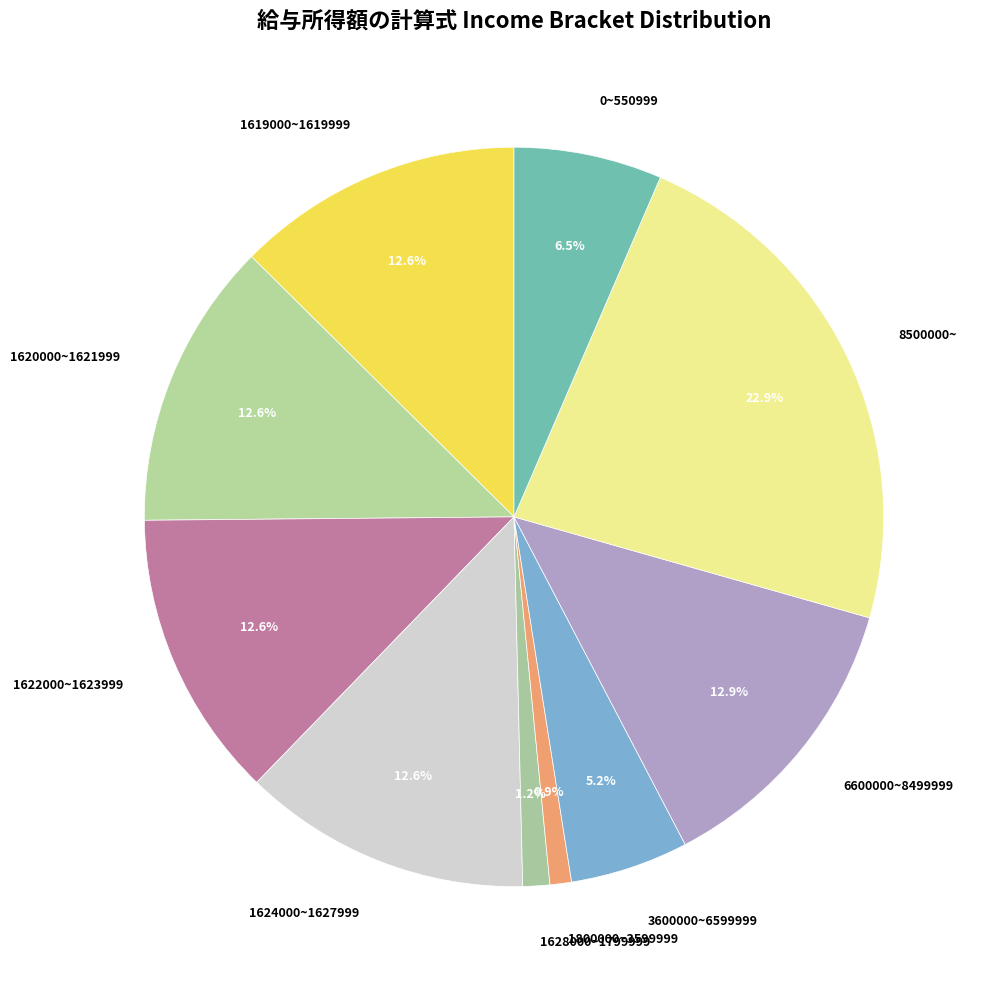

How many slices are in this pie chart?

10